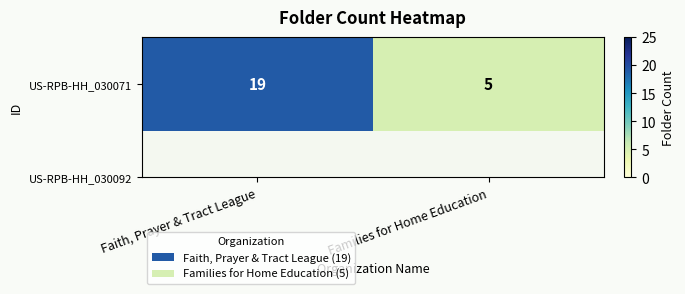

What is the change in value from Faith, Prayer & Tract League to Families for Home Education?

-14